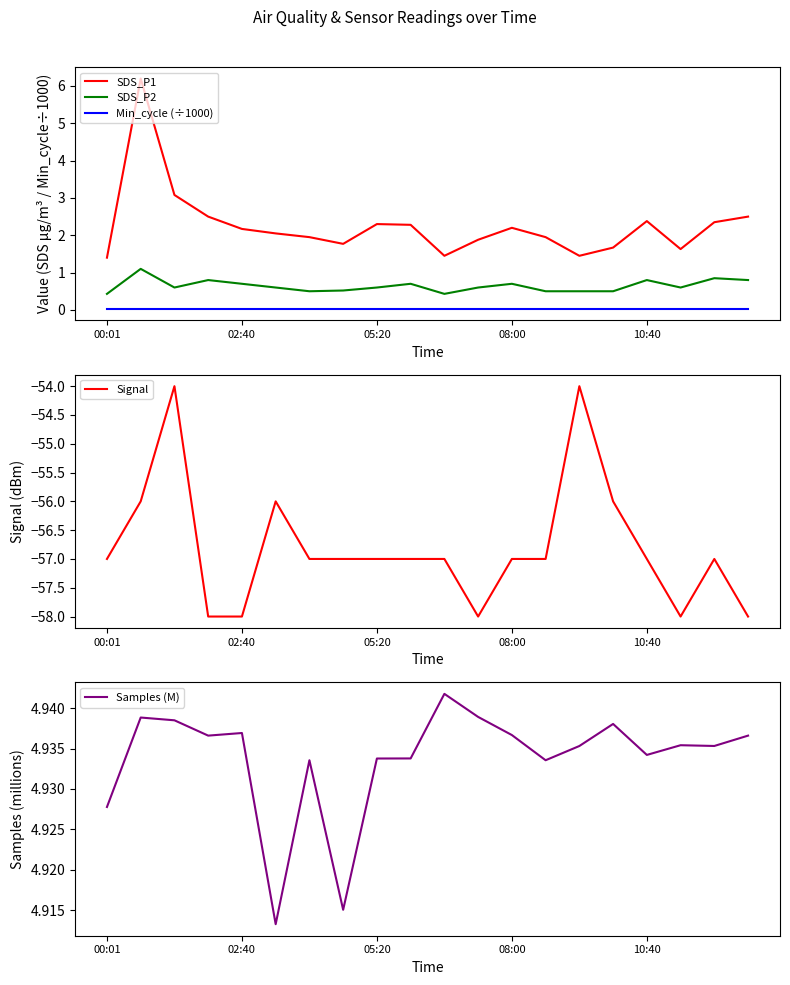

Reading left to right, what are all the values shown in this chart?

SDS_P1: 1.4	6.2	3.1	2.5	2.2	2.0	1.9	1.8	2.3	2.3	1.4	1.9	2.2	1.9	1.4	1.7	2.4	1.6	2.4	2.5
SDS_P2: 0.4	1.1	0.6	0.8	0.7	0.6	0.5	0.5	0.6	0.7	0.4	0.6	0.7	0.5	0.5	0.5	0.8	0.6	0.8	0.8
Min_cycle (÷1000): 0.0	0.0	0.0	0.0	0.0	0.0	0.0	0.0	0.0	0.0	0.0	0.0	0.0	0.0	0.0	0.0	0.0	0.0	0.0	0.0
Signal: -57.0	-56.0	-54.0	-58.0	-58.0	-56.0	-57.0	-57.0	-57.0	-57.0	-57.0	-58.0	-57.0	-57.0	-54.0	-56.0	-57.0	-58.0	-57.0	-58.0
Samples (M): 4.9	4.9	4.9	4.9	4.9	4.9	4.9	4.9	4.9	4.9	4.9	4.9	4.9	4.9	4.9	4.9	4.9	4.9	4.9	4.9